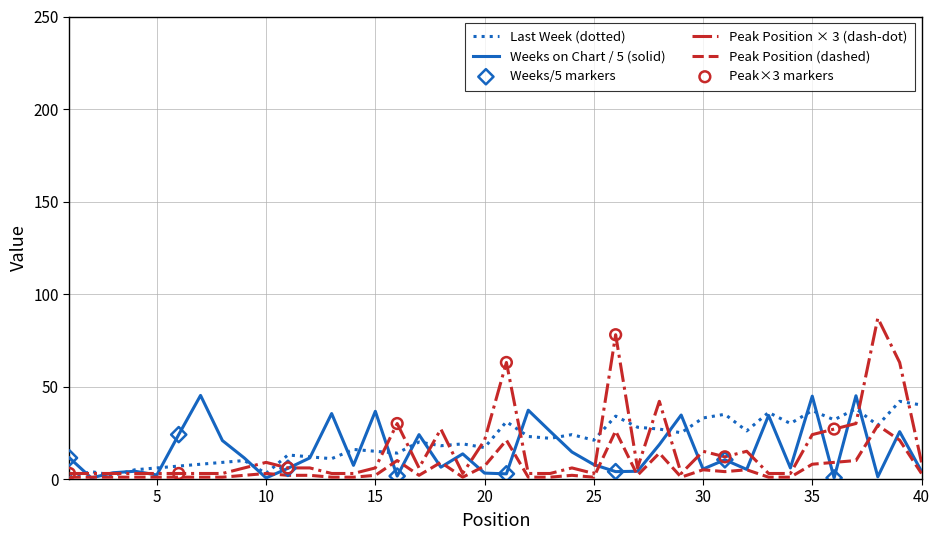

What is the greatest value displayed?

87.0